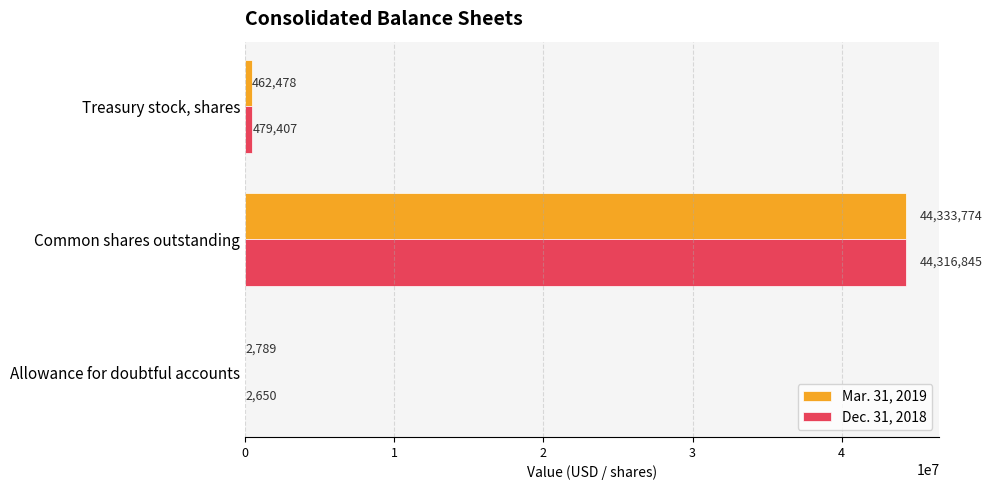

At which category is the sum across all series the highest?

Common shares outstanding